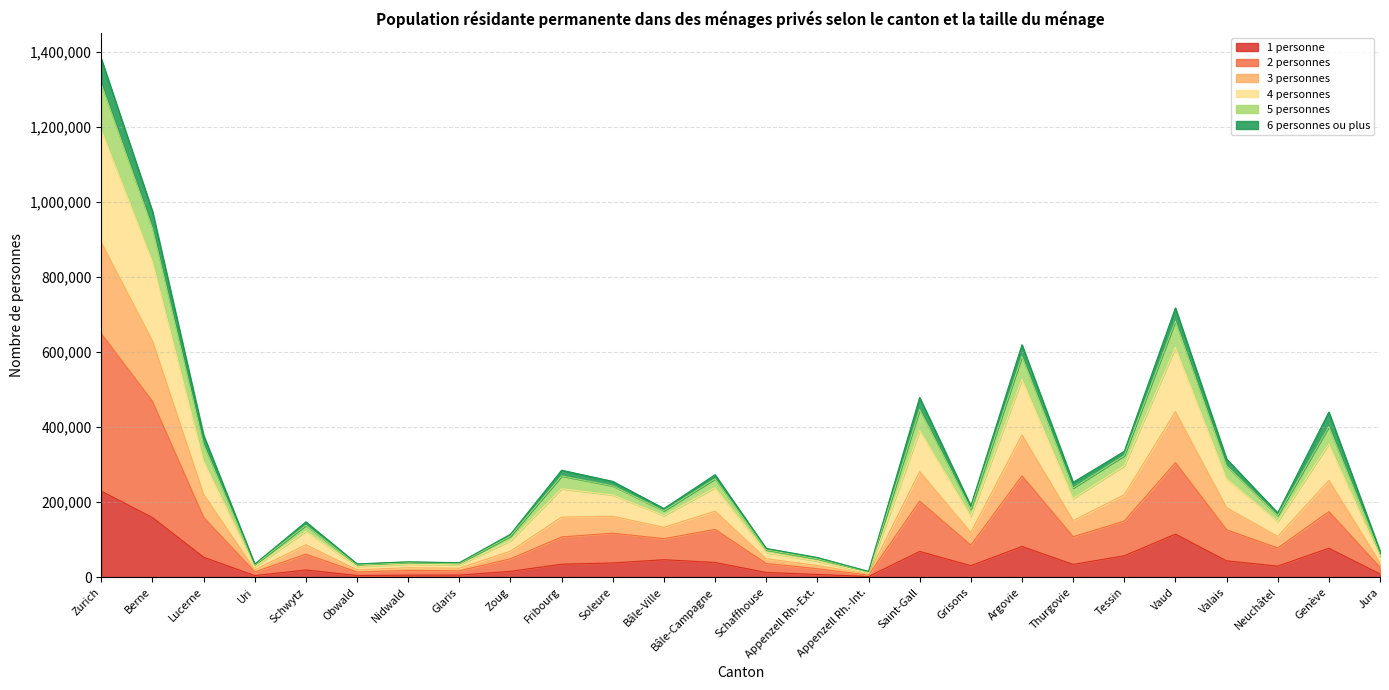

At which category is the sum across all series the highest?

Zurich